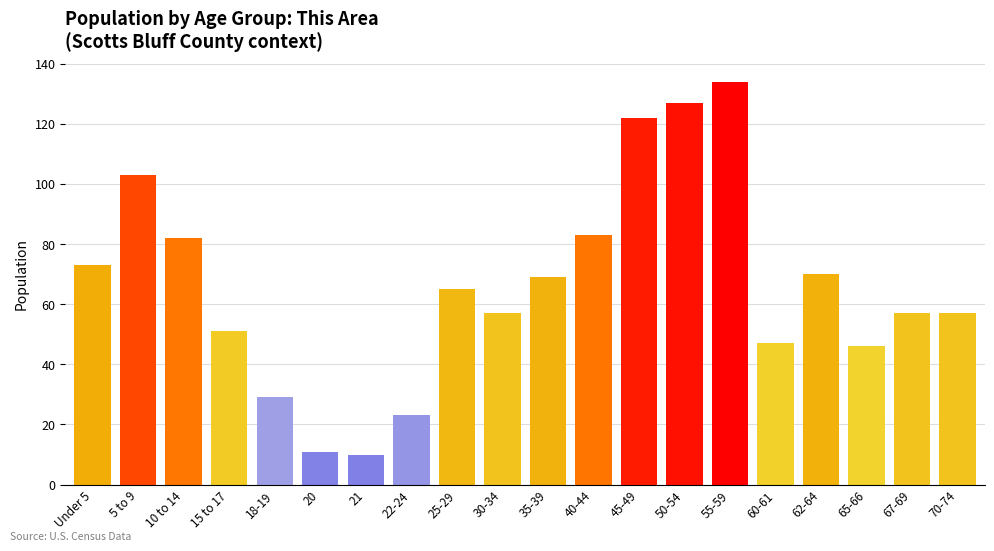

Reading left to right, what are all the values shown in this chart?

73	103	82	51	29	11	10	23	65	57	69	83	122	127	134	47	70	46	57	57